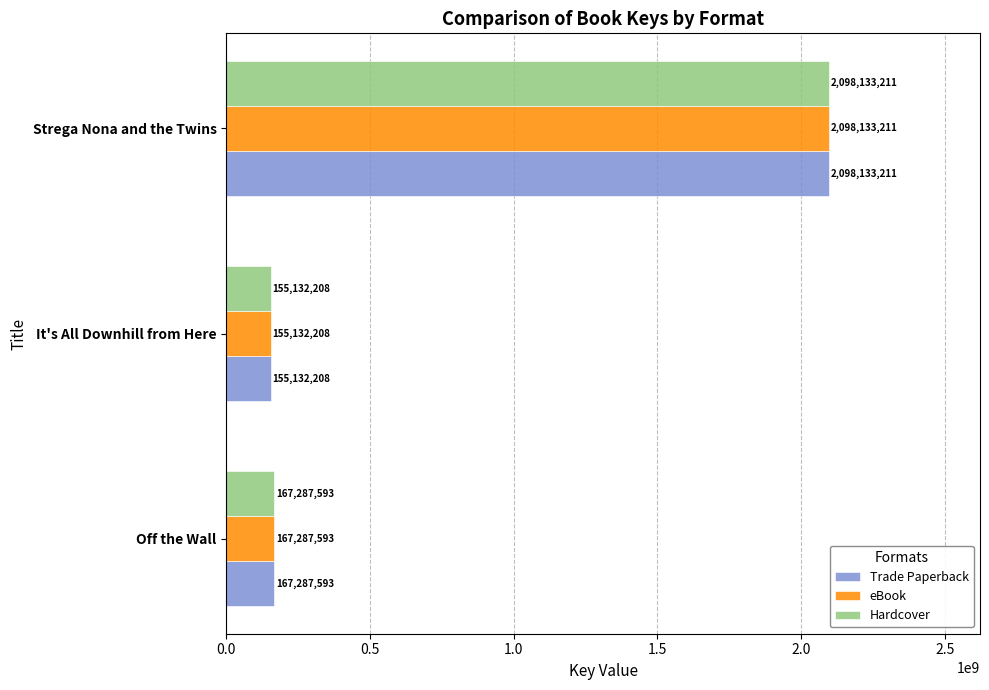

What are all the series names shown in the legend?

Trade Paperback, eBook, Hardcover